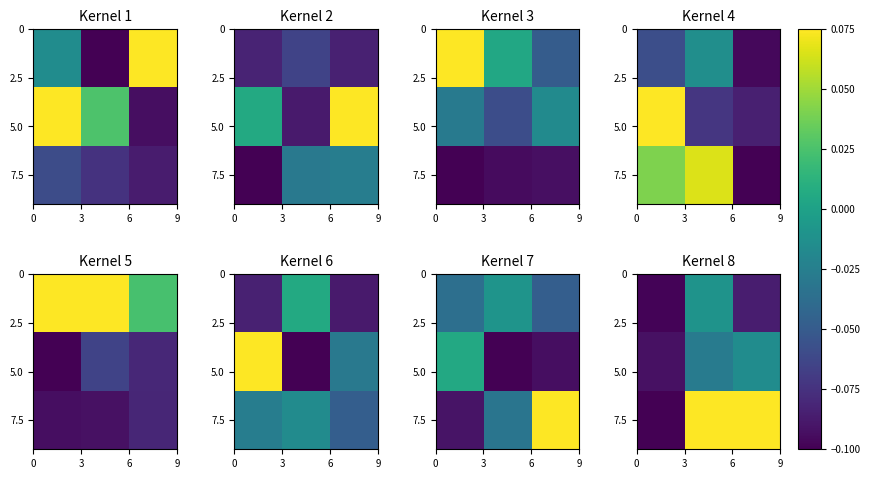

What is the maximum value for 7.5?

0.1